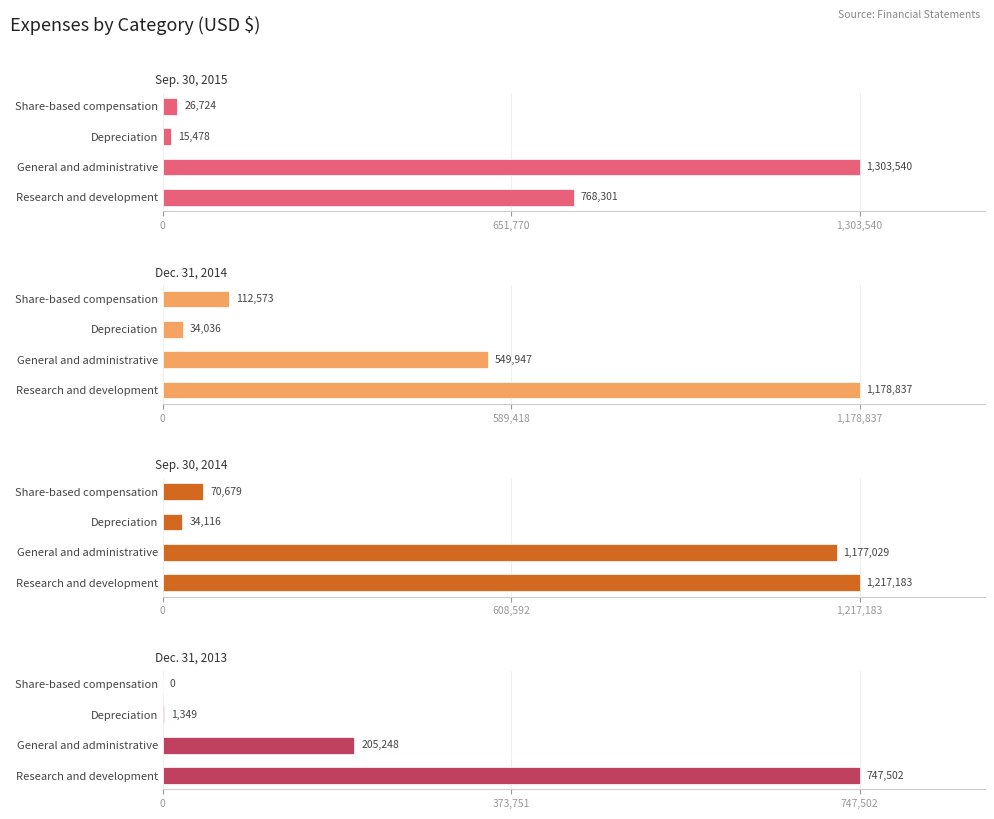

How many groups of bars are there?

4